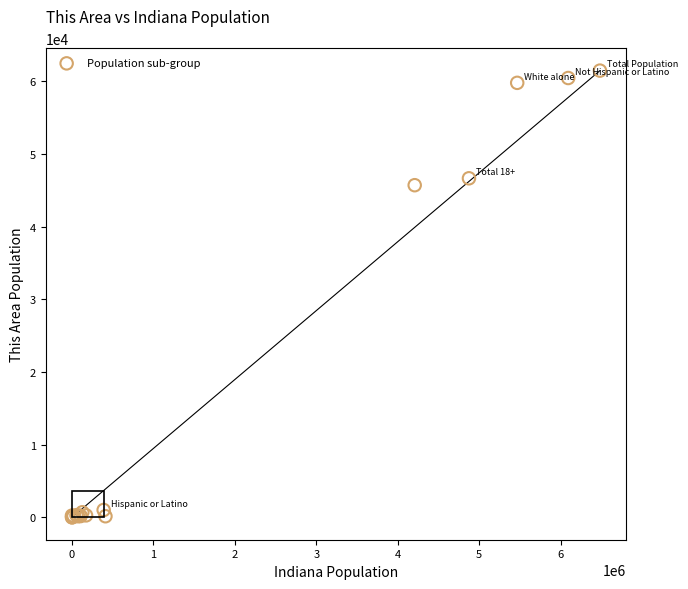

What Y value in the scatter plot is closest to 30750?

45721